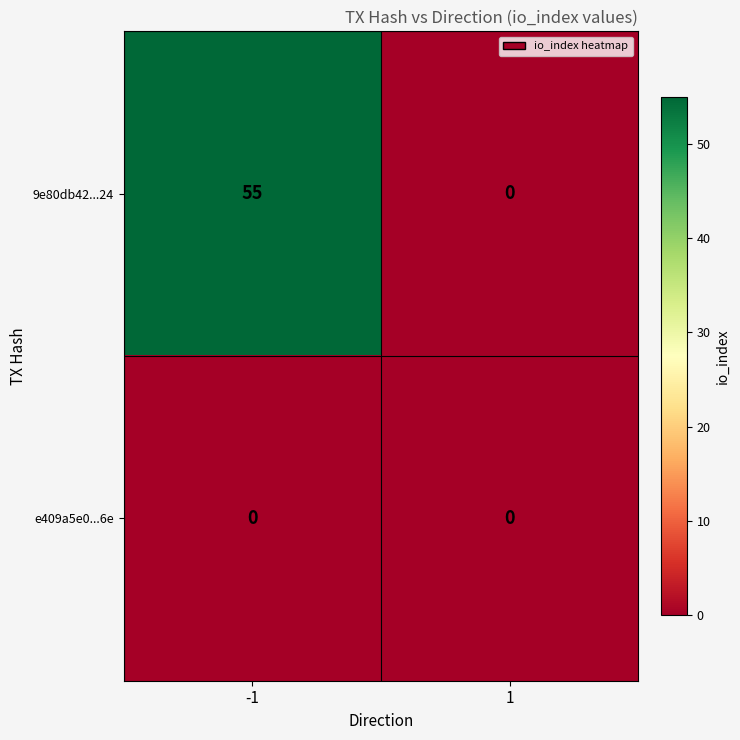

How many series are shown in this chart?

2